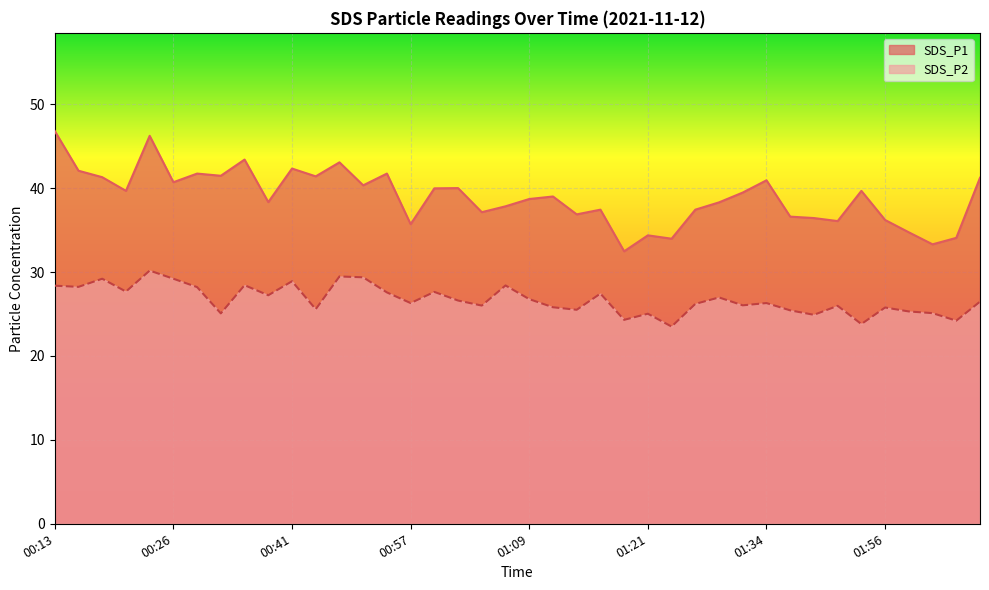

What is the label of the 15th point from the left?

00:55